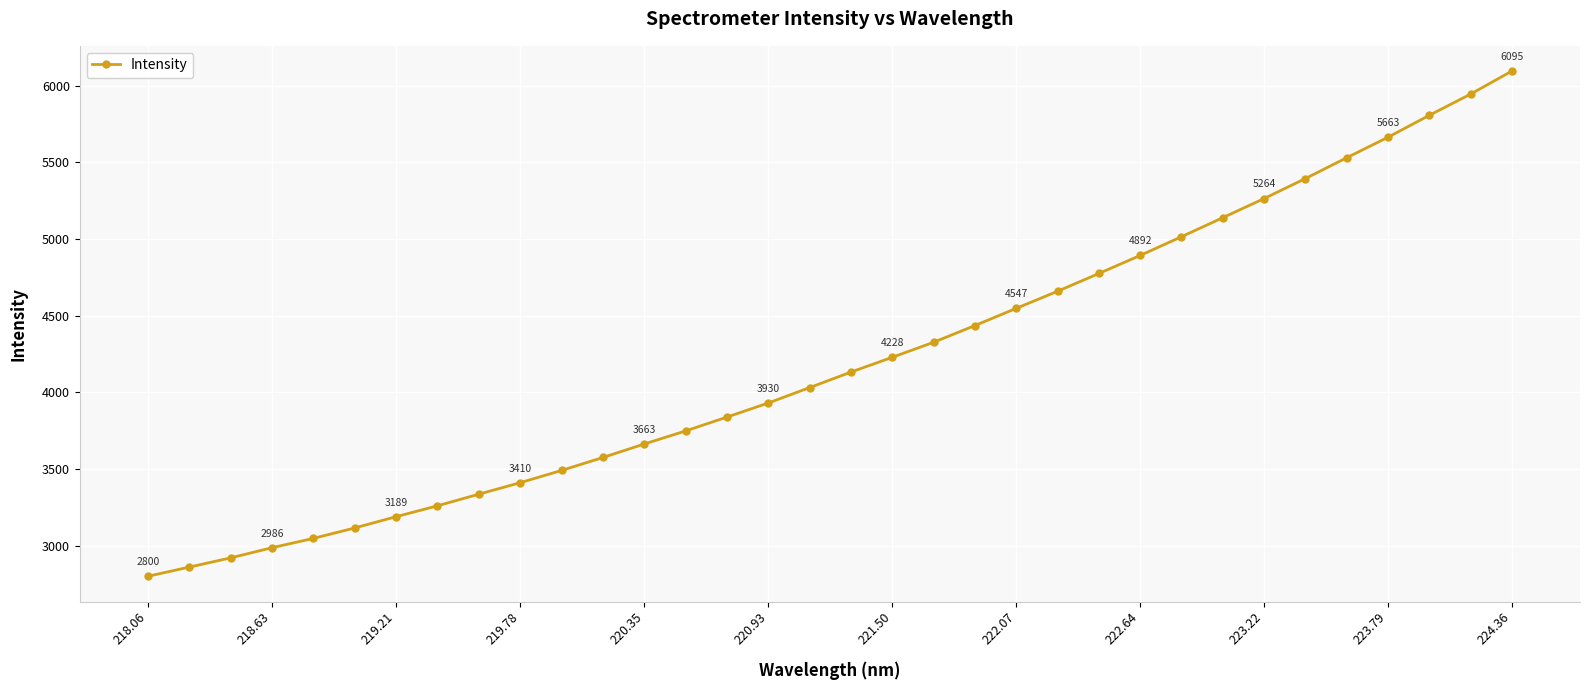

How many values are below 4131?

17